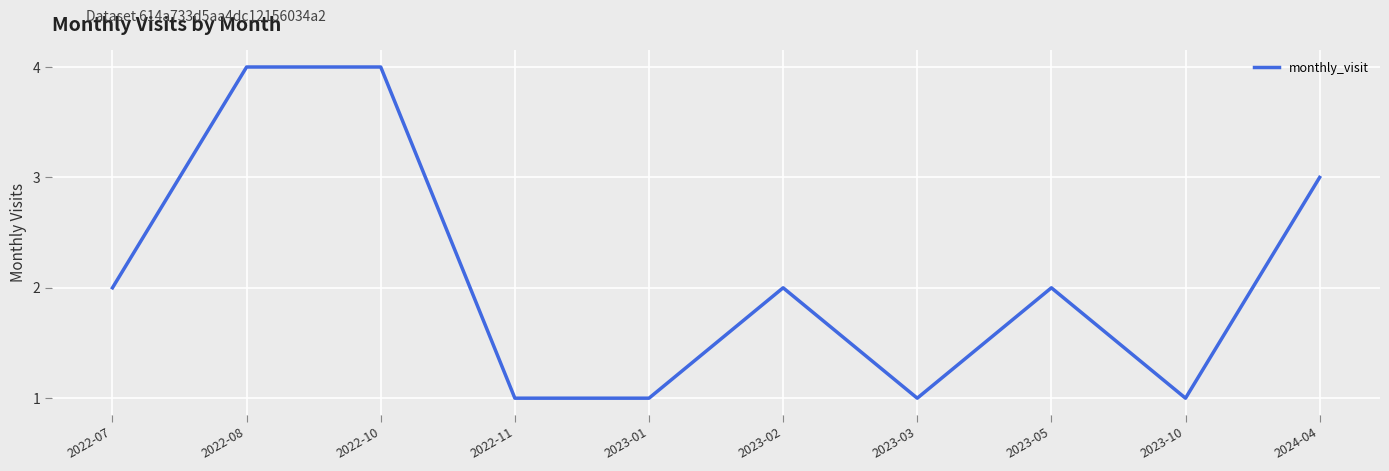

How many lines are shown in the chart?

1